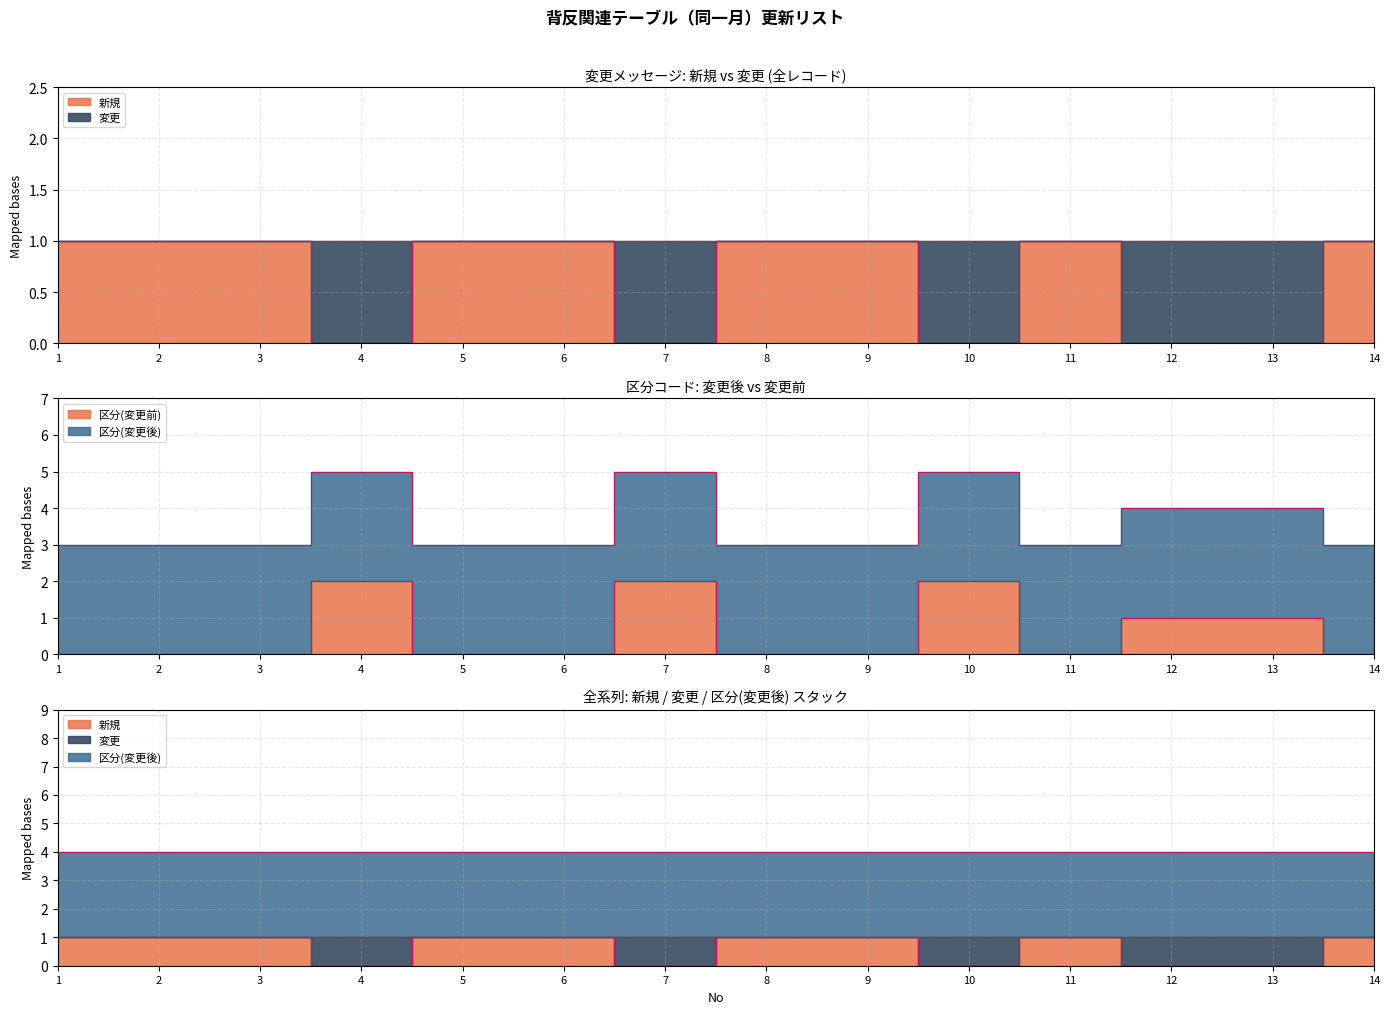

True or false: 変更 has a value of 2 at 6.

False